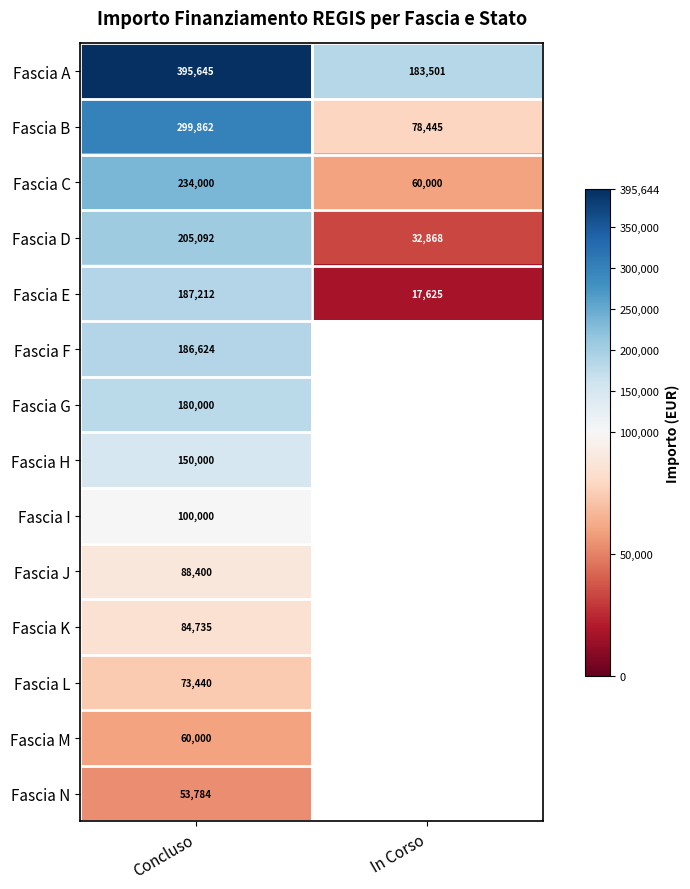

Which category has the highest value in the Fascia D series?

Concluso